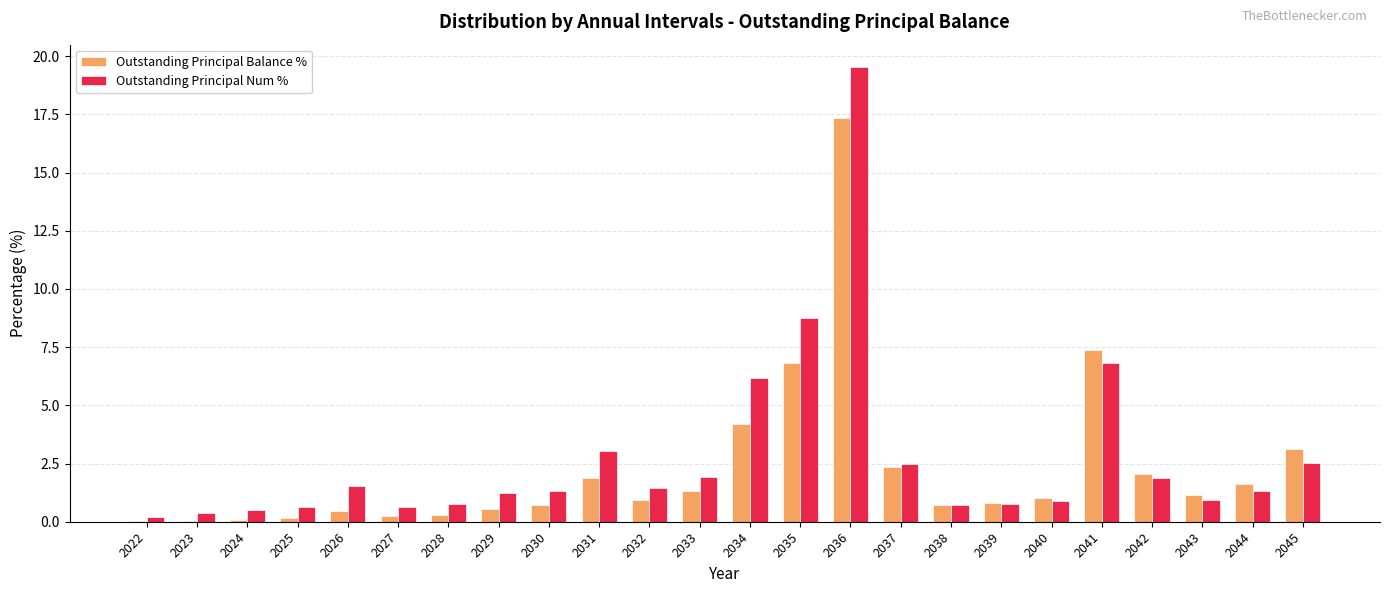

What are all the series names shown in the legend?

Outstanding Principal Balance %, Outstanding Principal Num %